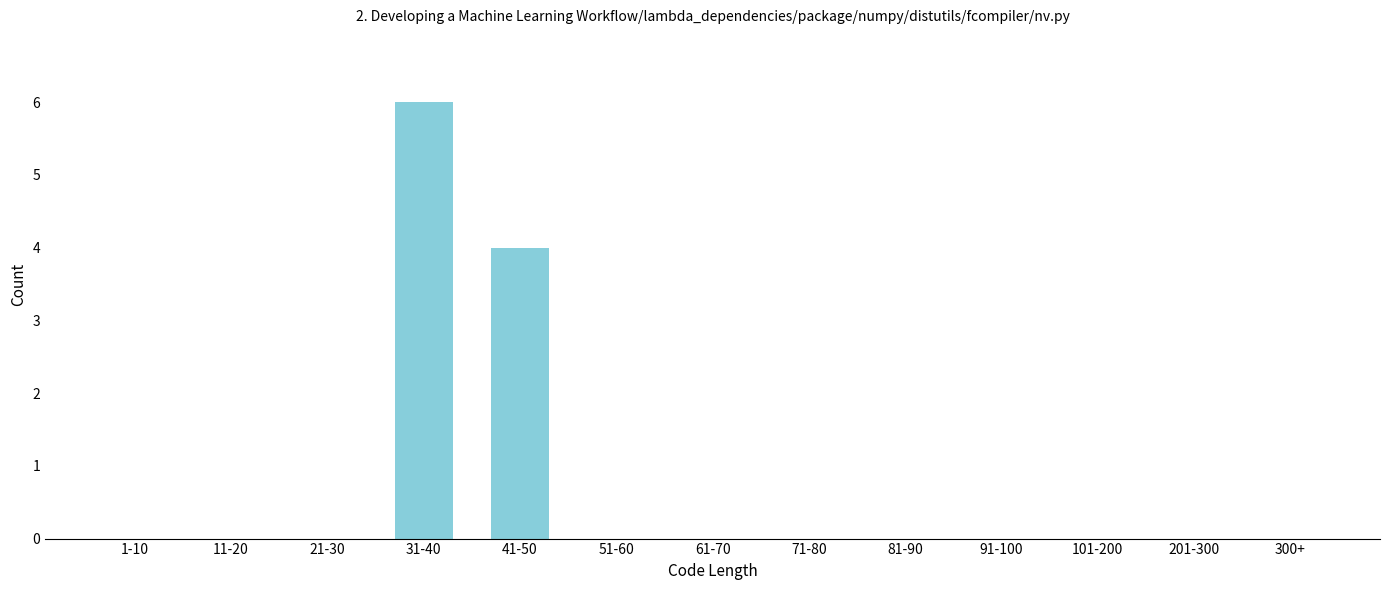

Reading left to right, list all the values displayed in this chart.

1-10=0	11-20=0	21-30=0	31-40=6	41-50=4	51-60=0	61-70=0	71-80=0	81-90=0	91-100=0	101-200=0	201-300=0	300+=0